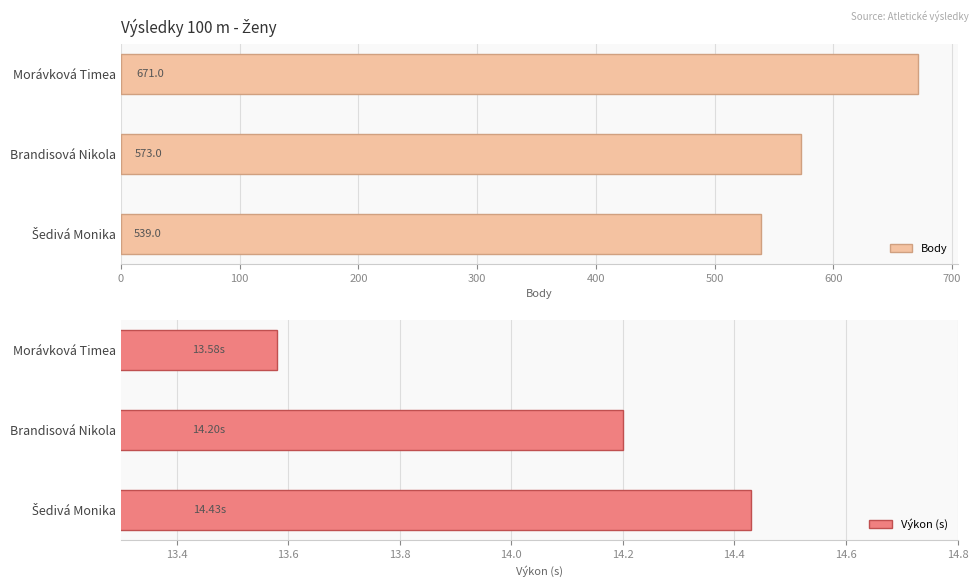

Reading left to right, transcribe all the data shown in this chart.

Body: 671.0	573.0	539.0
Výkon (s): 13.6	14.2	14.4